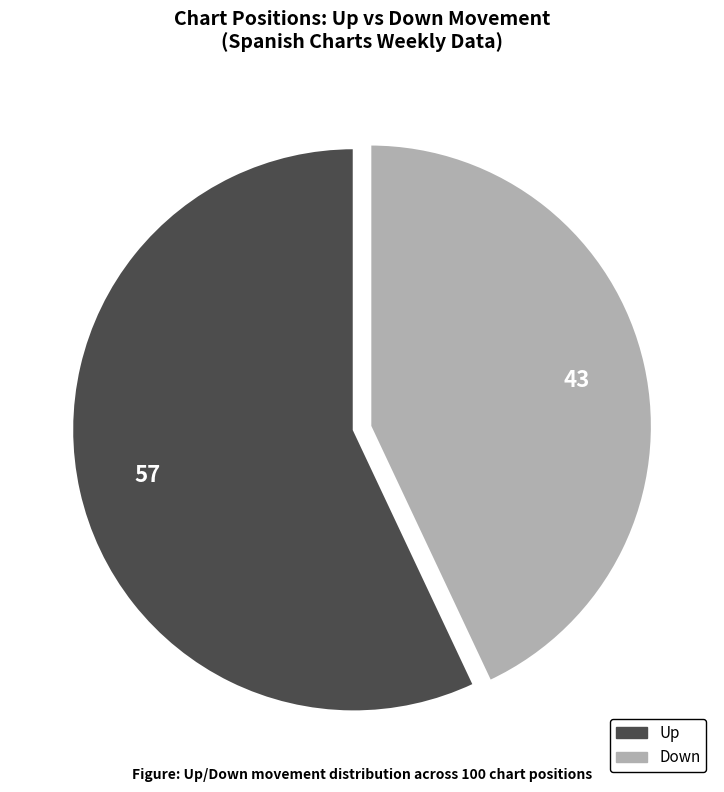

Is it true that Up is 57% of the pie?

True